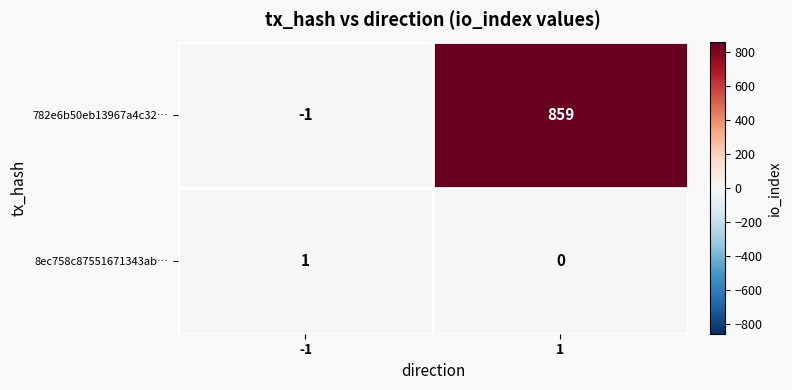

Reading left to right, extract all data points from this chart.

782e6b50eb13967a4c32…: -1=-1	1=859
8ec758c87551671343ab…: -1=1	1=0